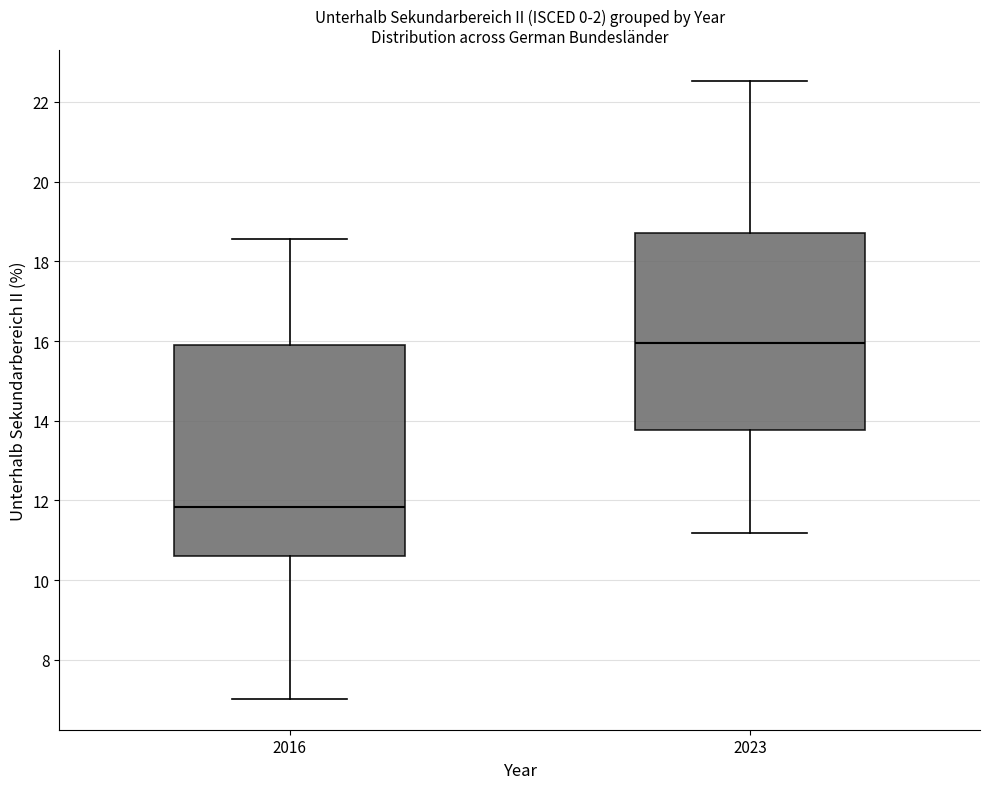

Which box has the highest median line?

2023